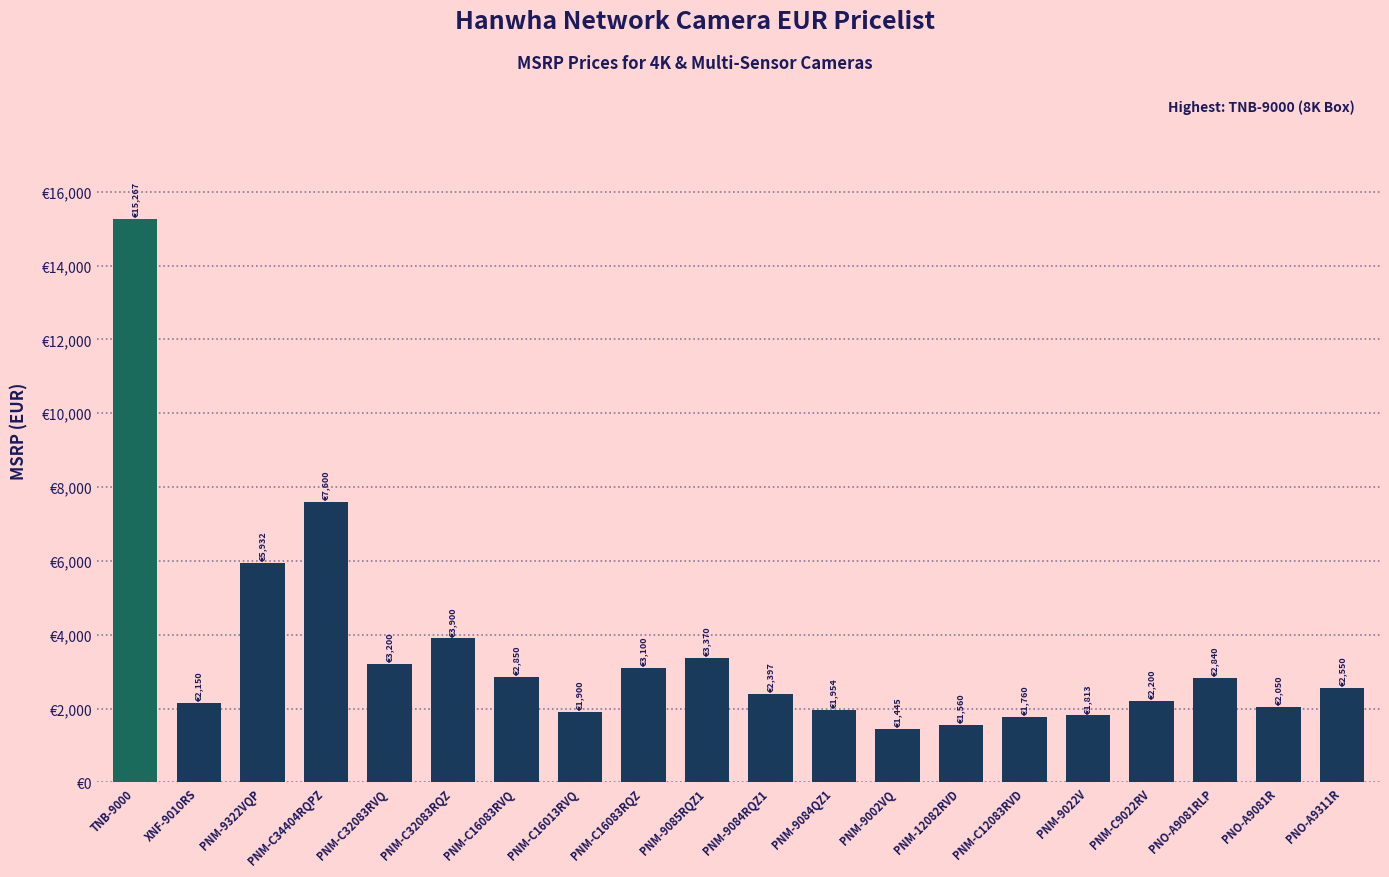

Rank the categories by value from lowest to highest.

PNM-9002VQ, PNM-12082RVD, PNM-C12083RVD, PNM-9022V, PNM-C16013RVQ, PNM-9084QZ1, PNO-A9081R, XNF-9010RS, PNM-C9022RV, PNM-9084RQZ1, PNO-A9311R, PNO-A9081RLP, PNM-C16083RVQ, PNM-C16083RQZ, PNM-C32083RVQ, PNM-9085RQZ1, PNM-C32083RQZ, PNM-9322VQP, PNM-C34404RQPZ, TNB-9000